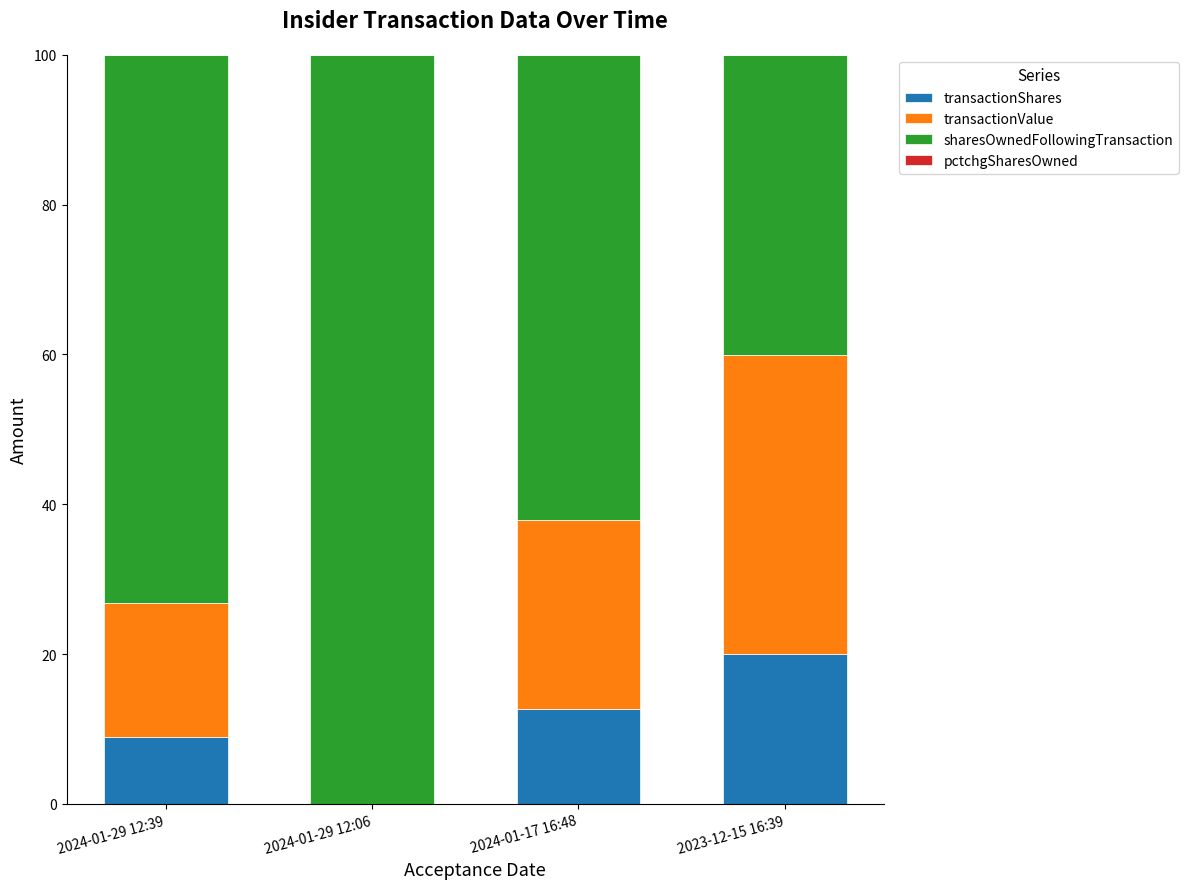

Which category has the highest value in the transactionShares series?

2023-12-15 16:39